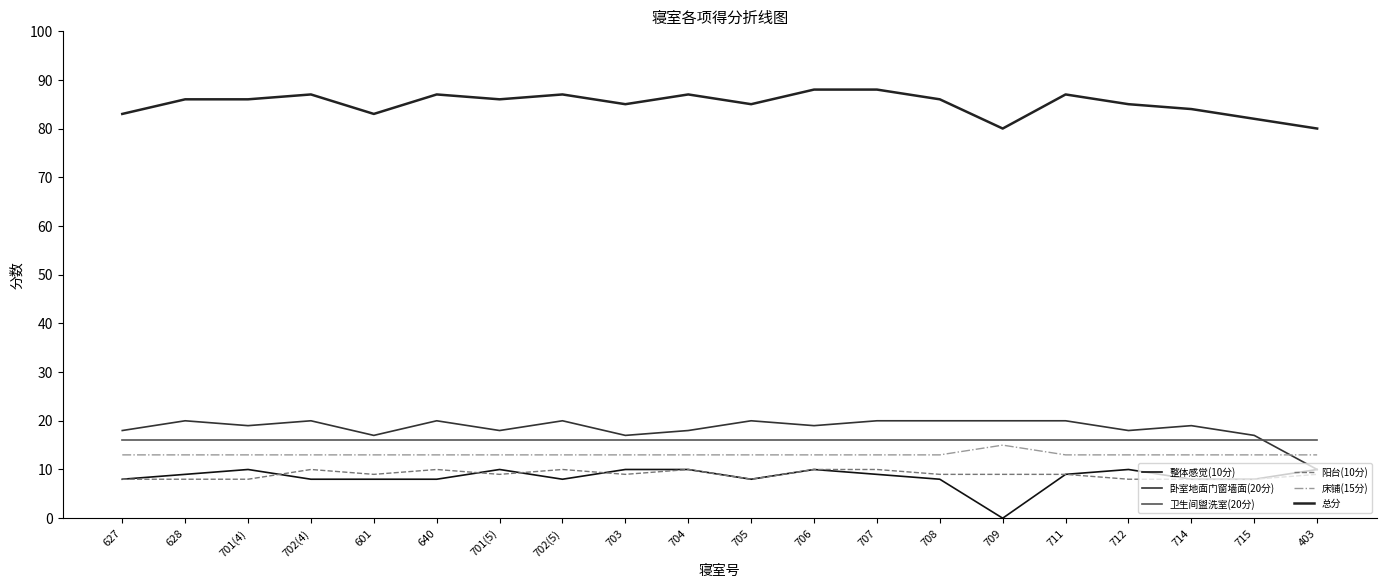

What is the sum of the 整体感觉(10分) values at 701(4) and 627?

18